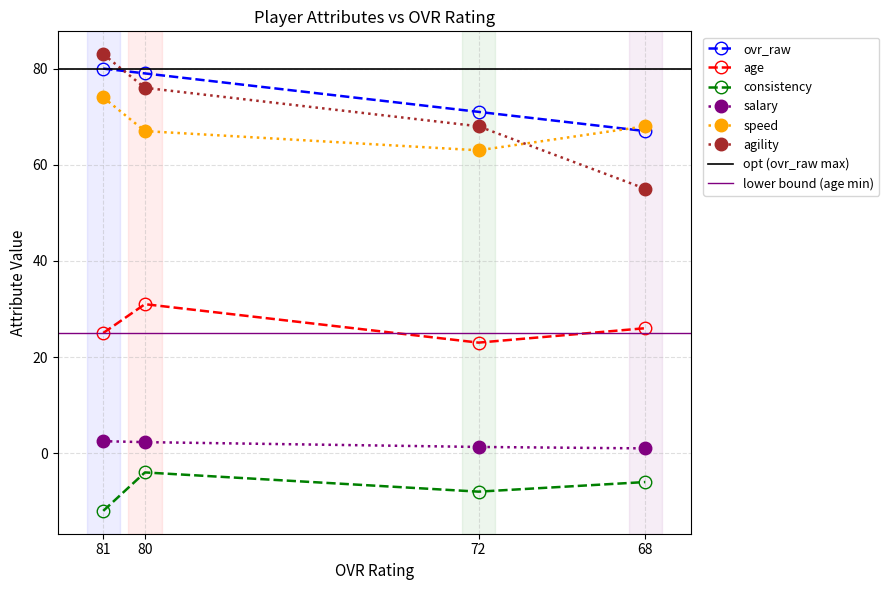

What position from the right is Graham Griffin (80)?

3